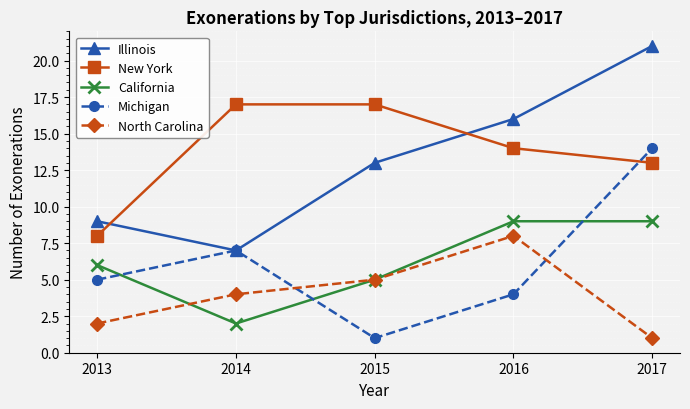

Where is North Carolina nearest to the value 4?

2014